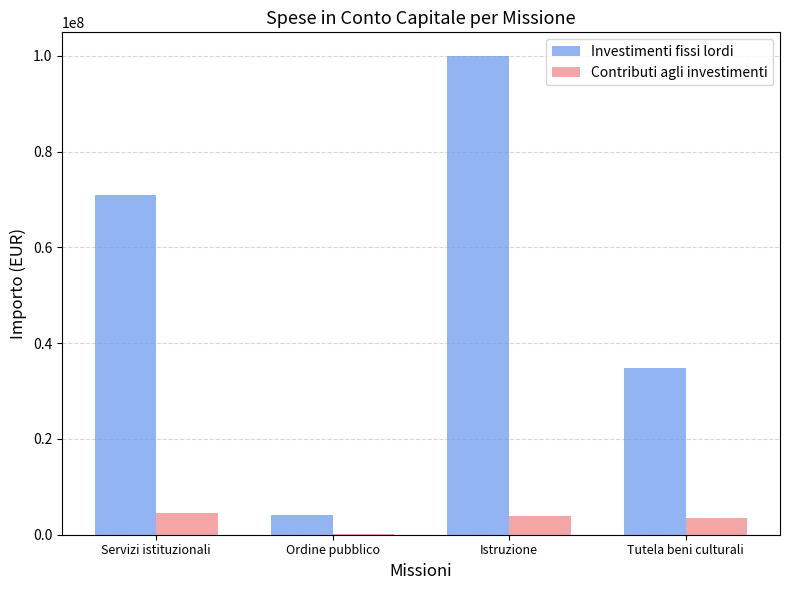

At which label is Investimenti fissi lordi closest to 52004360?

Tutela beni culturali